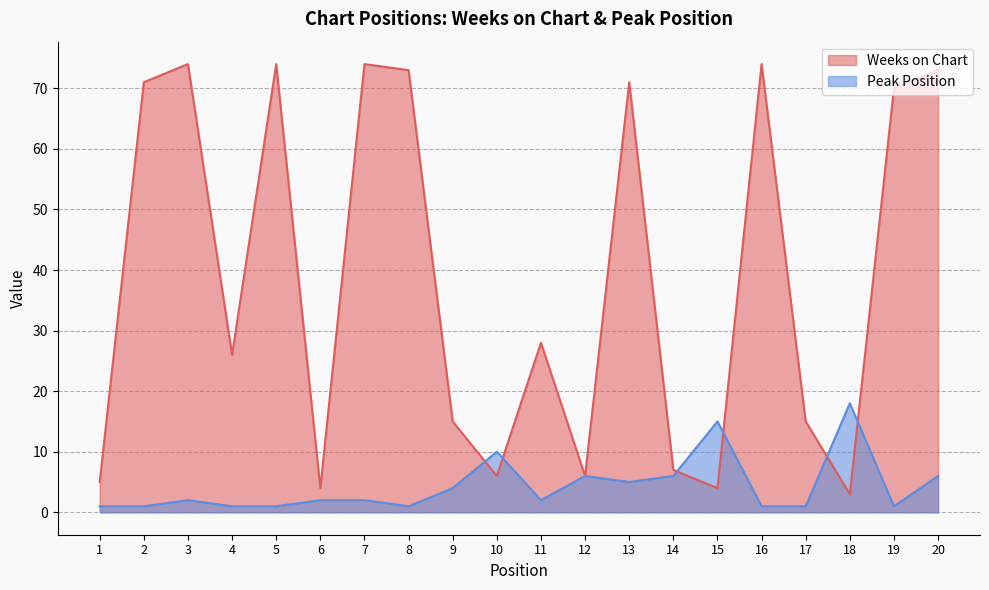

What is the minimum value for Peak Position?

1